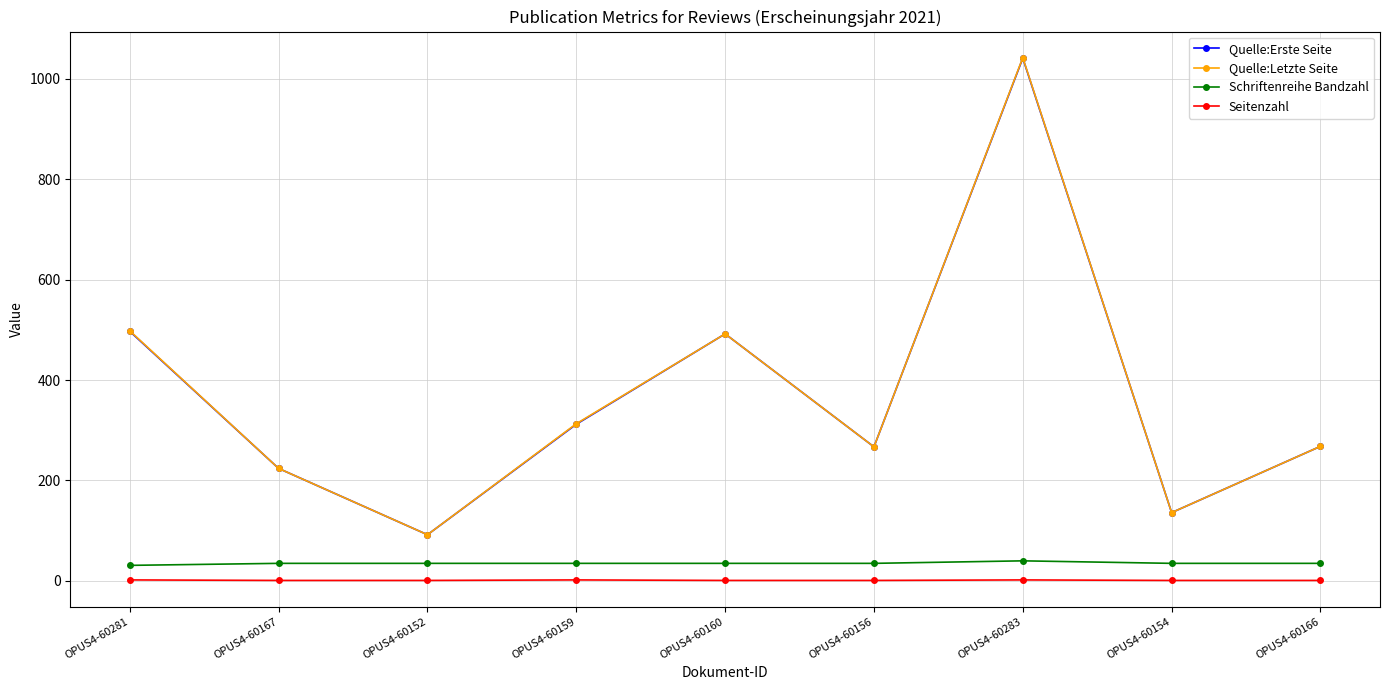

Is the value of Quelle:Erste Seite at OPUS4-60152 greater than the value of Quelle:Letzte Seite at OPUS4-60154?

No